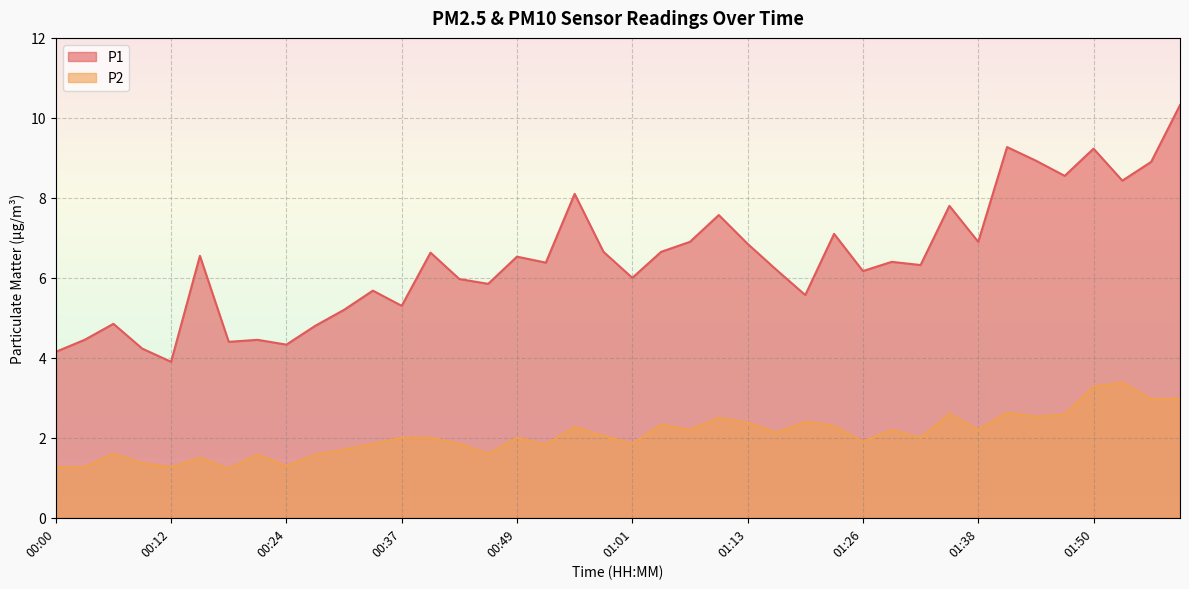

At which category is the sum across all series the highest?

02:03